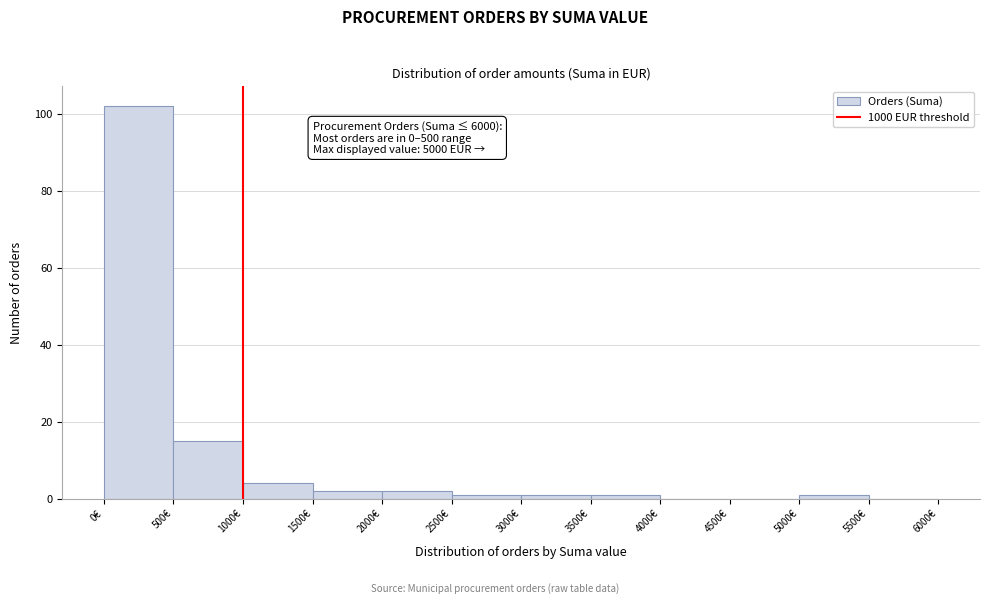

Which range on the x-axis has the tallest bar?

0 to 500